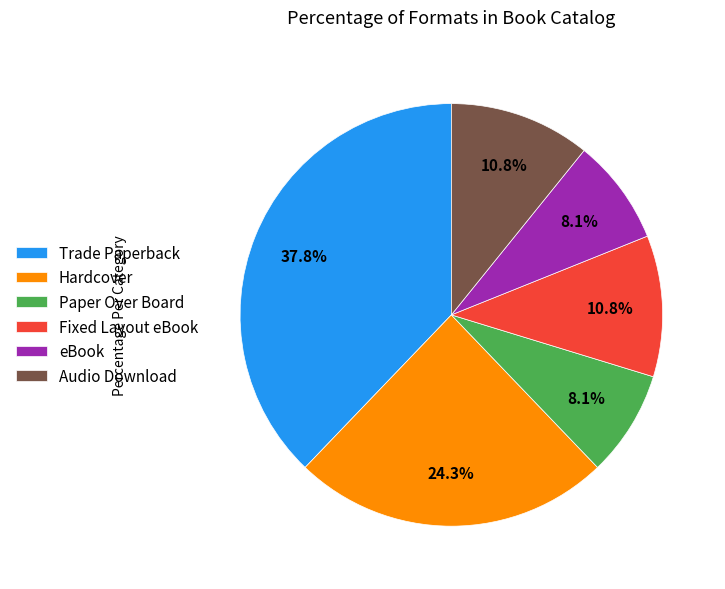

How many segments does this pie chart have?

6